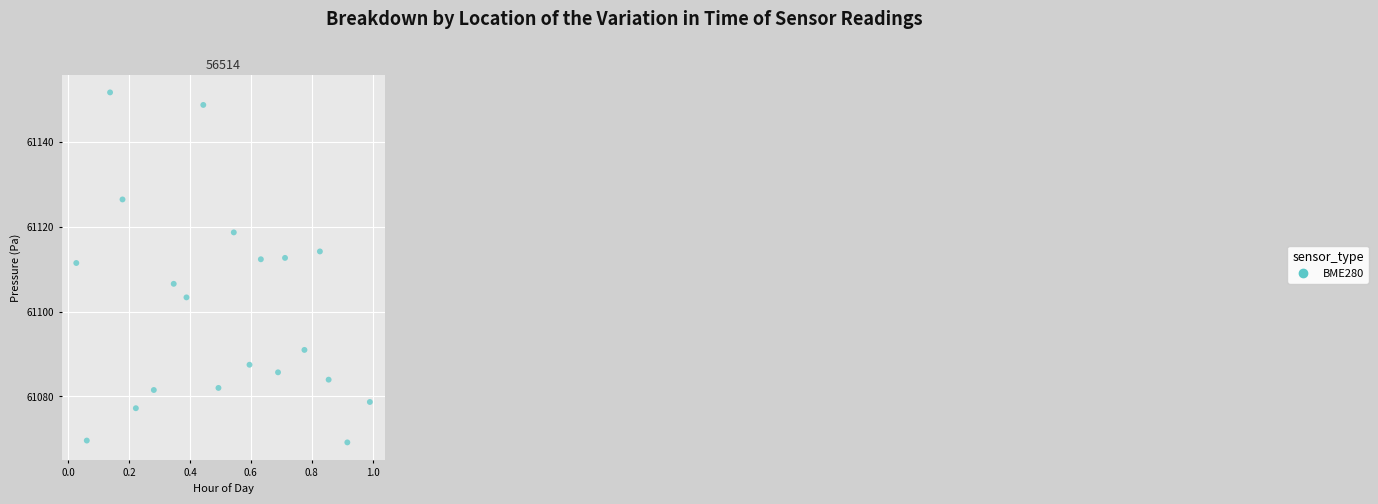

What Y value in the scatter plot is closest to 61109?

61106.7